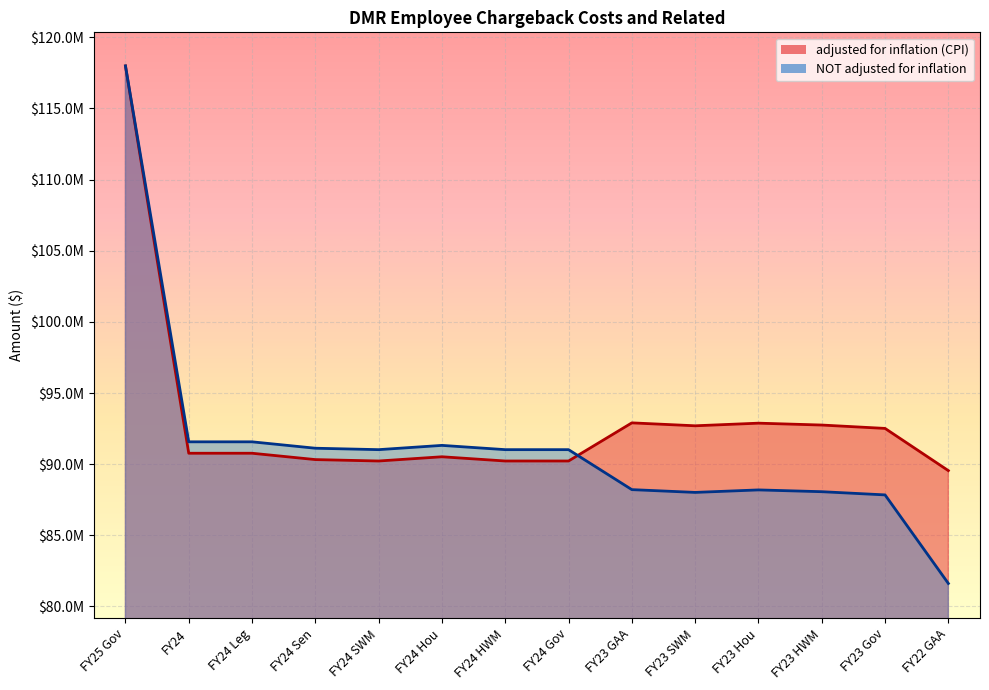

List the series in order of their peak value, lowest first.

adjusted for inflation (CPI), NOT adjusted for inflation